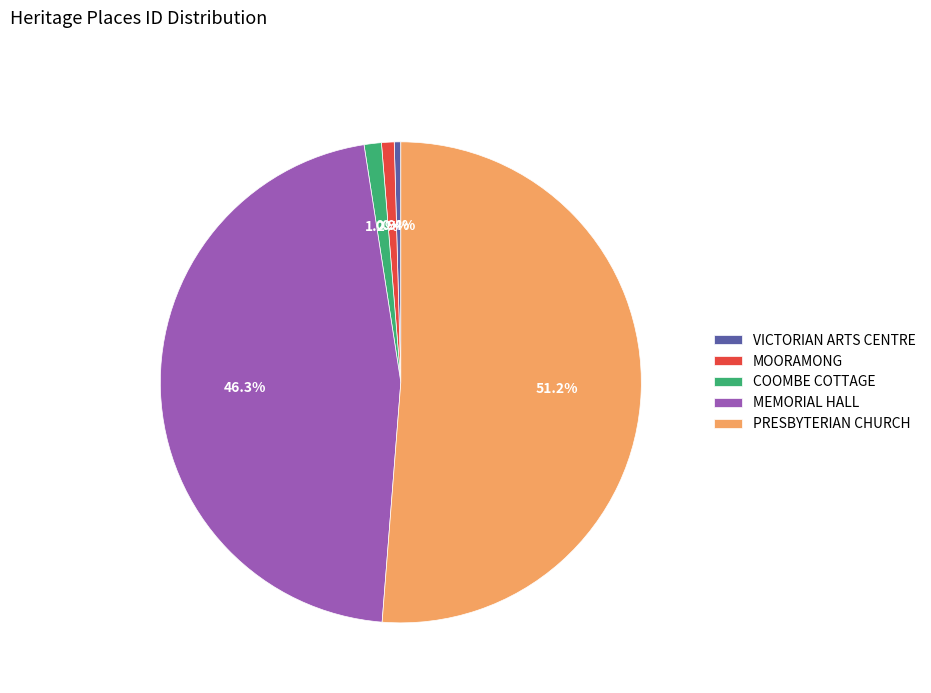

Does any single category account for the majority?

Yes